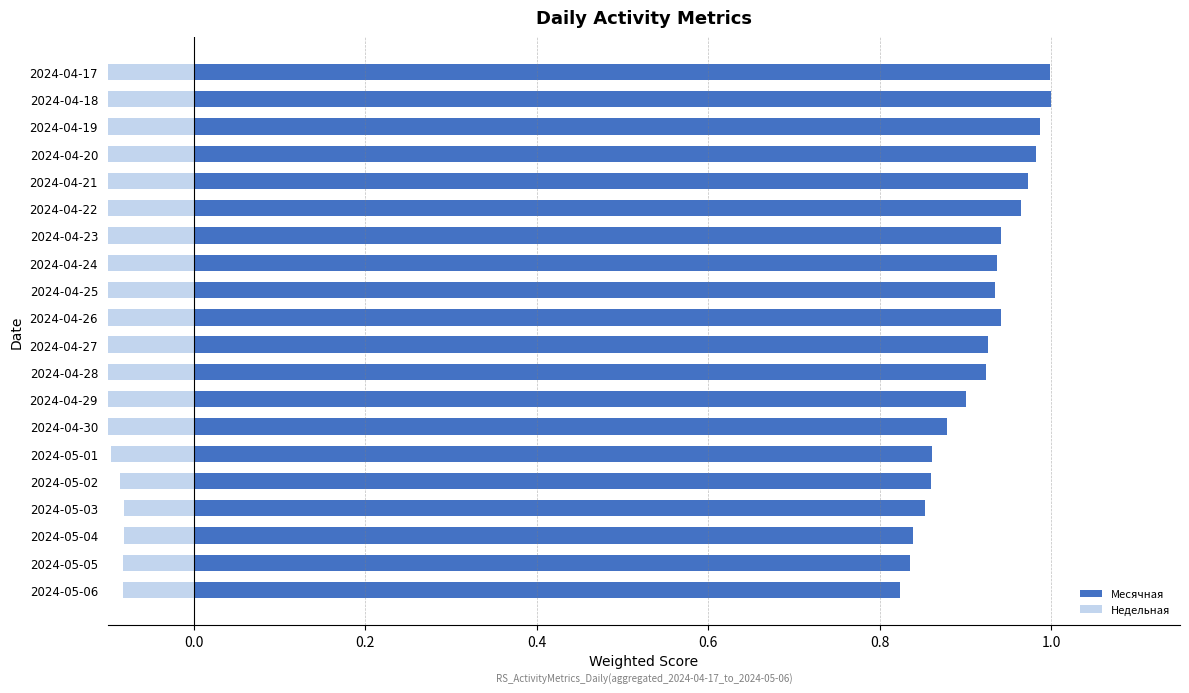

Read the Недельная value at 2024-04-19.

-0.1